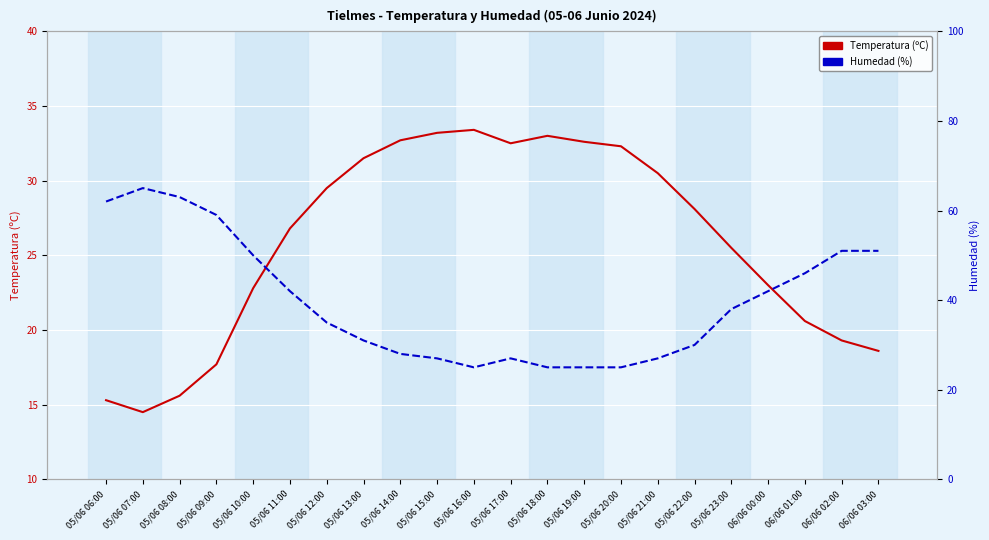

What is the label of the 3rd point from the right?

06/06 01:00